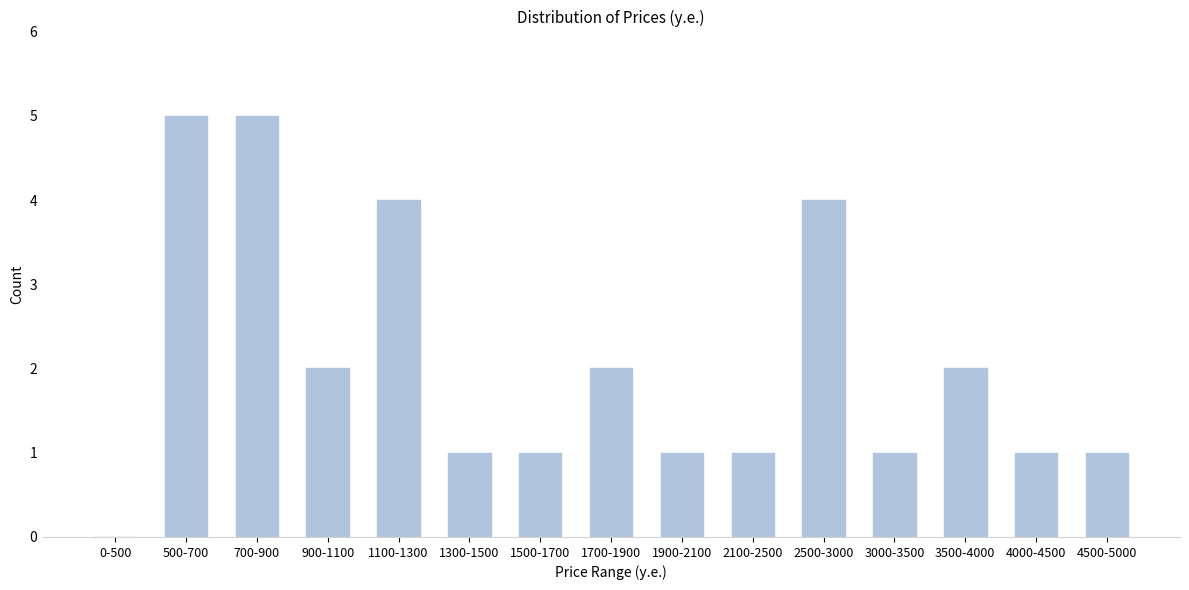

Reading left to right, extract all data points from this chart.

0-500=0	500-700=5	700-900=5	900-1100=2	1100-1300=4	1300-1500=1	1500-1700=1	1700-1900=2	1900-2100=1	2100-2500=1	2500-3000=4	3000-3500=1	3500-4000=2	4000-4500=1	4500-5000=1